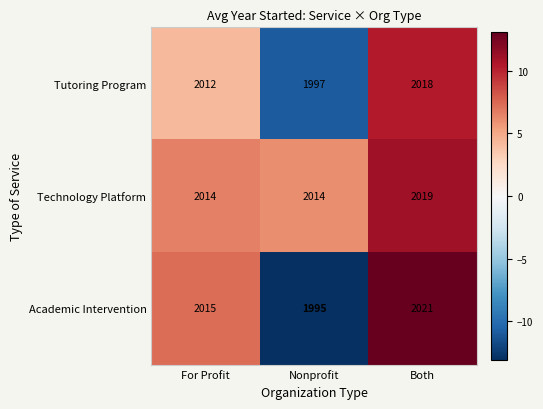

Count the number of categories in the chart.

3